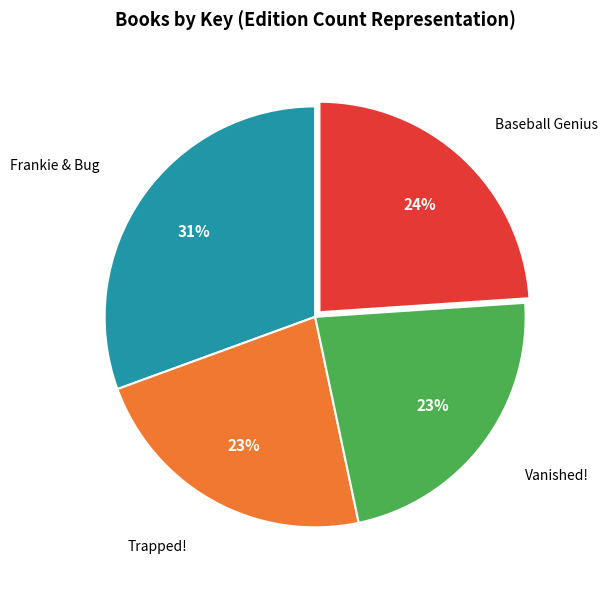

Is there any slice that represents more than half of the pie?

No